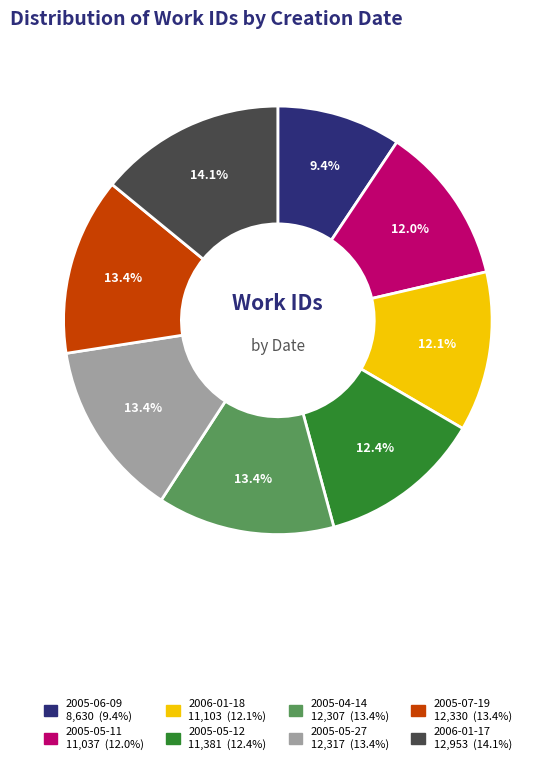

To the nearest percent, what is the average slice percentage?

12%